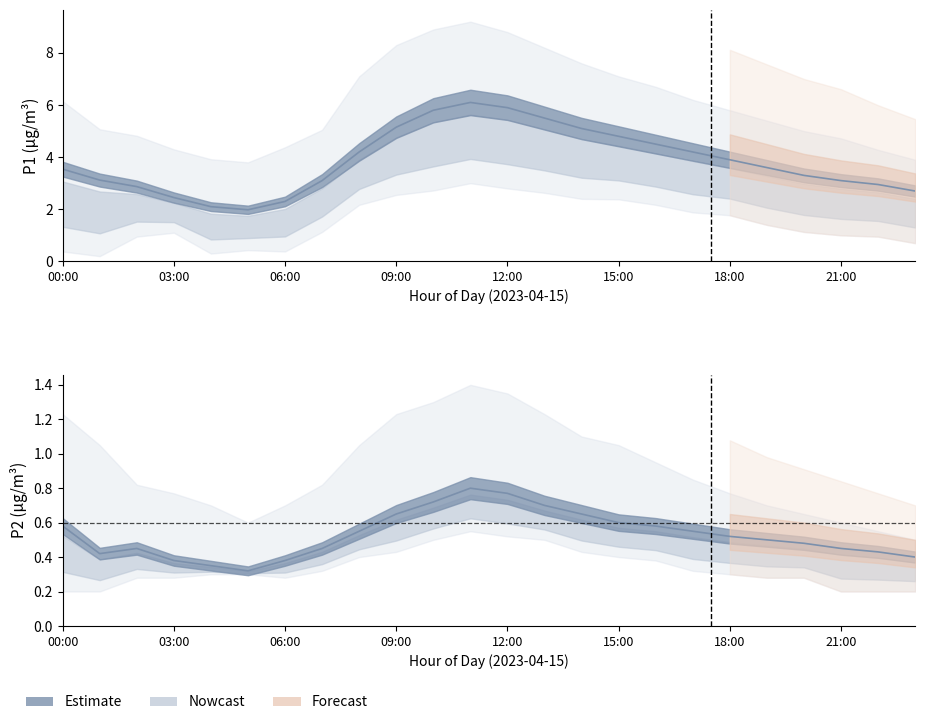

At 16, list the series in order from largest to smallest.

P1 mean, P2 mean